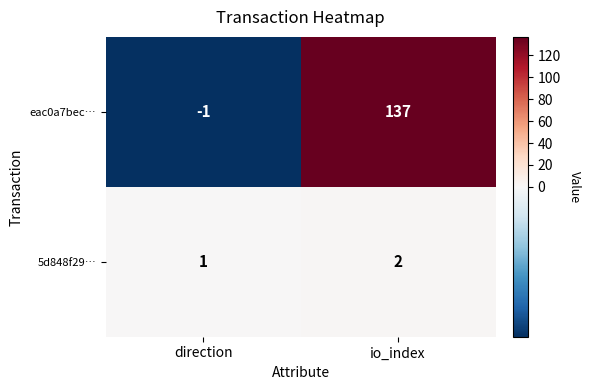

What is the sum of all 5d848f29… values?

3